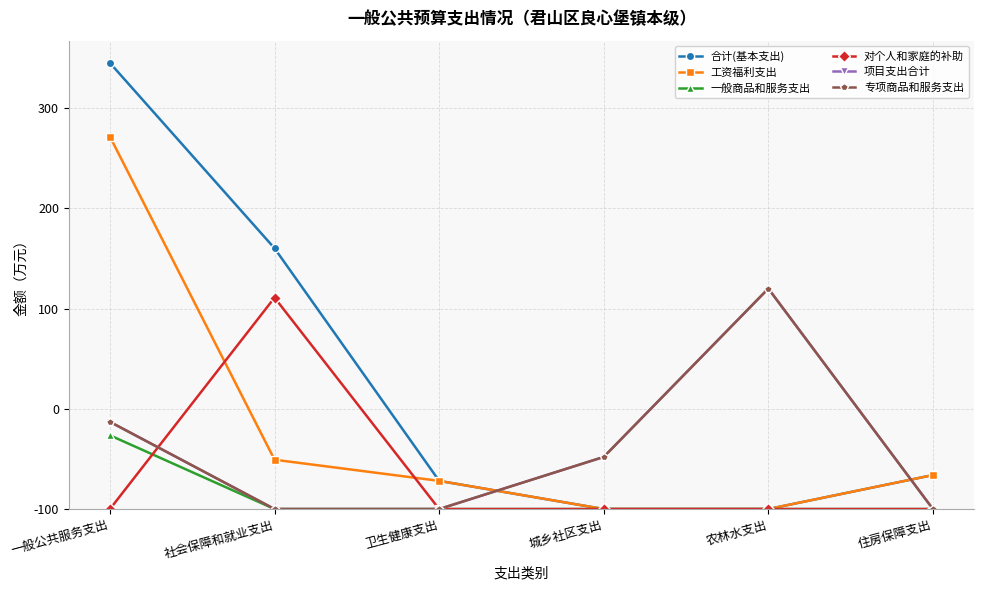

Reading left to right, transcribe all the data shown in this chart.

合计(基本支出): 一般公共服务支出=445.1	社会保障和就业支出=260.2	卫生健康支出=28.1	城乡社区支出=0.0	农林水支出=0.0	住房保障支出=33.9
工资福利支出: 一般公共服务支出=371.6	社会保障和就业支出=49.2	卫生健康支出=28.1	城乡社区支出=0.0	农林水支出=0.0	住房保障支出=33.9
一般商品和服务支出: 一般公共服务支出=73.6	社会保障和就业支出=0.0	卫生健康支出=0.0	城乡社区支出=0.0	农林水支出=0.0	住房保障支出=0.0
对个人和家庭的补助: 一般公共服务支出=0.0	社会保障和就业支出=211.0	卫生健康支出=0.0	城乡社区支出=0.0	农林水支出=0.0	住房保障支出=0.0
项目支出合计: 一般公共服务支出=87.0	社会保障和就业支出=0.0	卫生健康支出=0.0	城乡社区支出=52.0	农林水支出=220.0	住房保障支出=0.0
专项商品和服务支出: 一般公共服务支出=87.0	社会保障和就业支出=0.0	卫生健康支出=0.0	城乡社区支出=52.0	农林水支出=220.0	住房保障支出=0.0